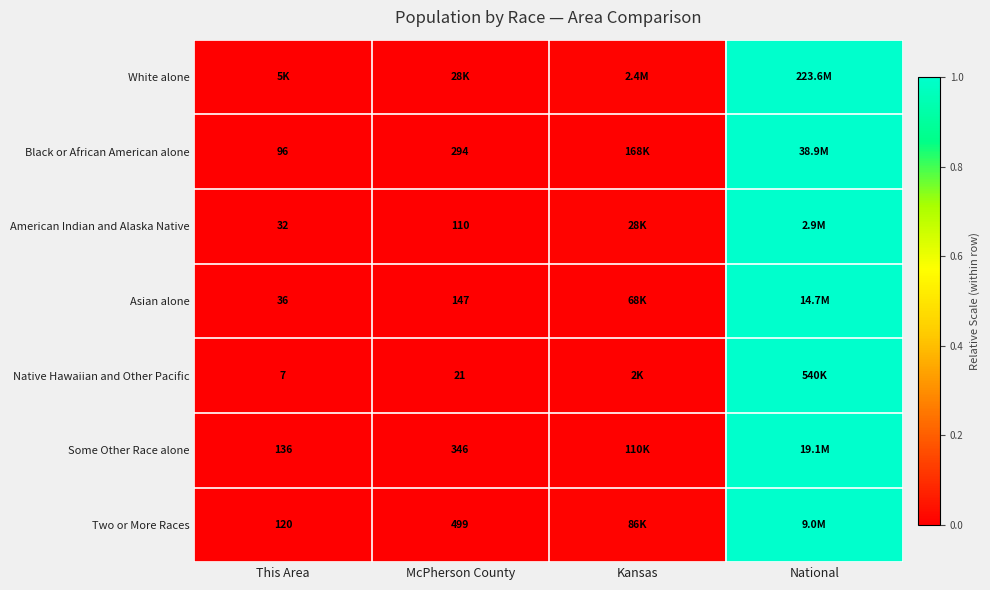

List the labels in order of Asian alone value, largest first.

National, Kansas, McPherson County, This Area